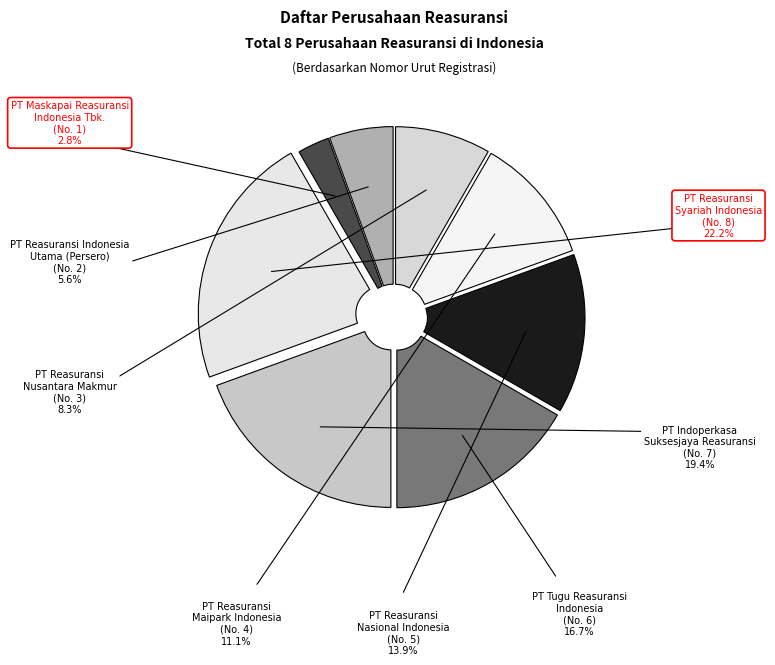

Which category has the smallest portion of the pie?

PT Maskapai Reasuransi Indonesia Tbk.